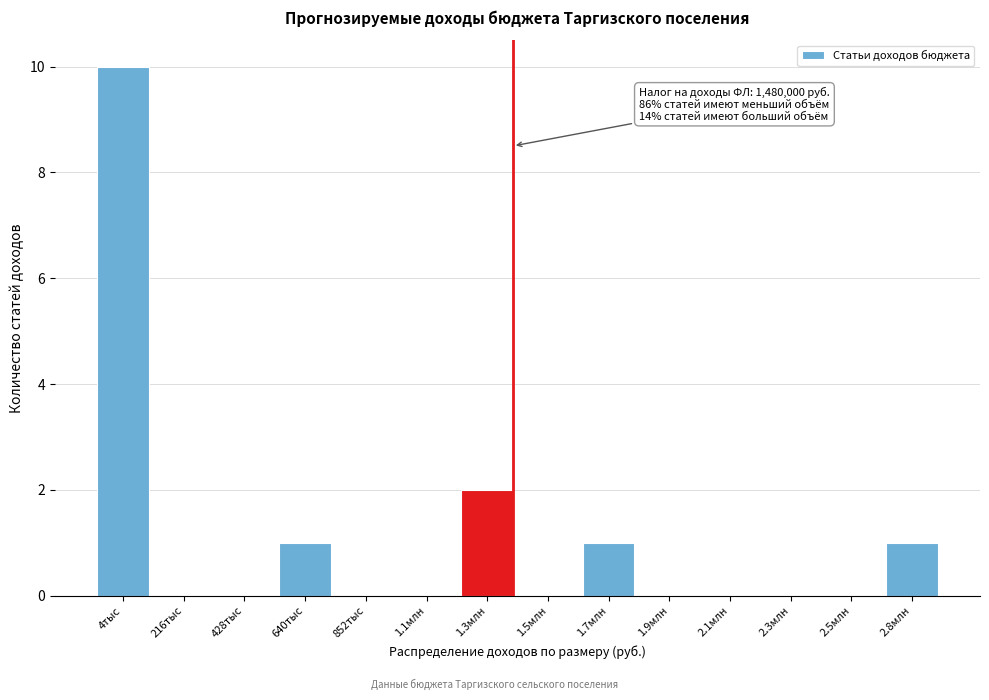

Reading left to right, list all the values displayed in this chart.

4тыс=10	216тыс=0	428тыс=0	640тыс=1	852тыс=0	1.1млн=0	1.3млн=2	1.5млн=0	1.7млн=1	1.9млн=0	2.1млн=0	2.3млн=0	2.5млн=0	2.8млн=1